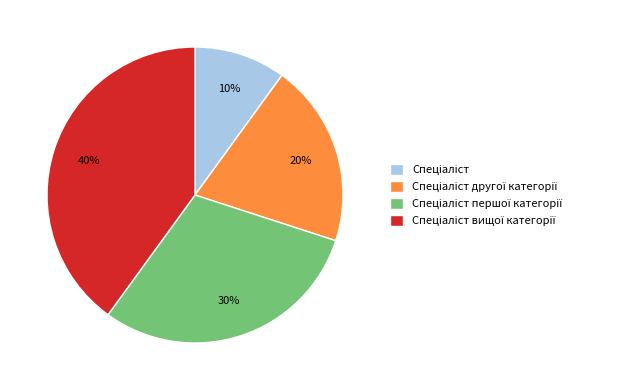

Is there any slice that represents more than half of the pie?

No